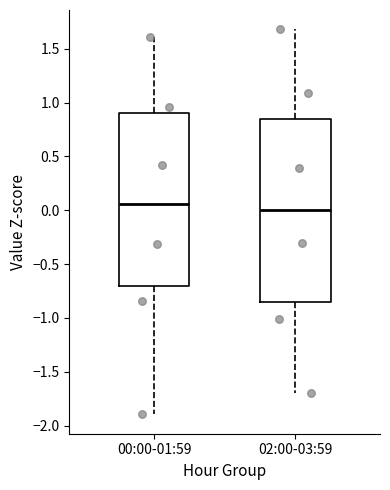

Where is the upper edge of the box for 02:00-03:59 on the y-axis? The values are not printed on the chart, so give them approximately, as read against the axis.

0.85